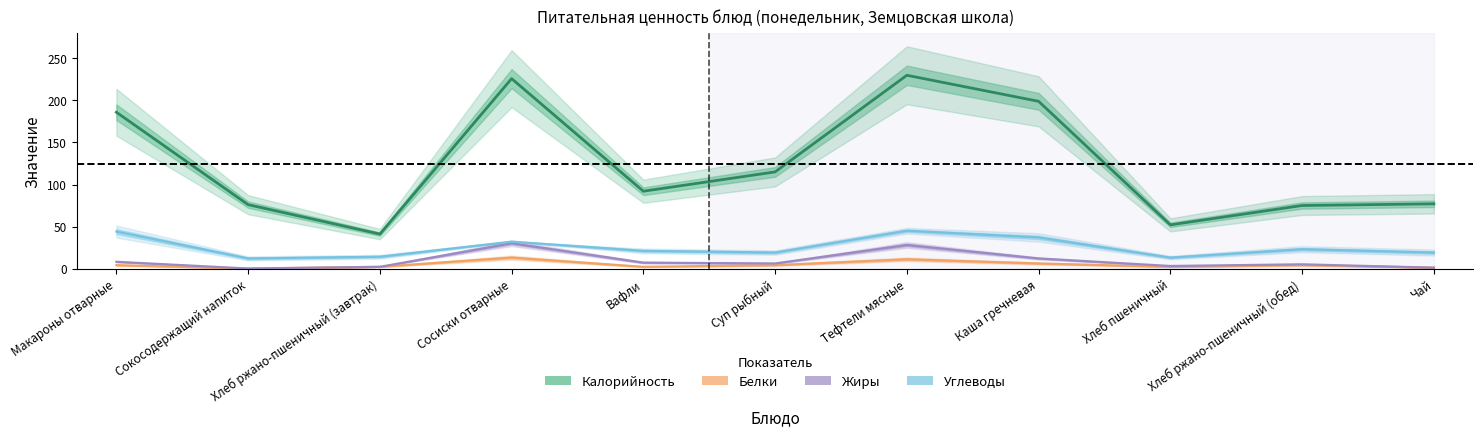

True or false: Жиры and Калорийность intersect in this chart.

False